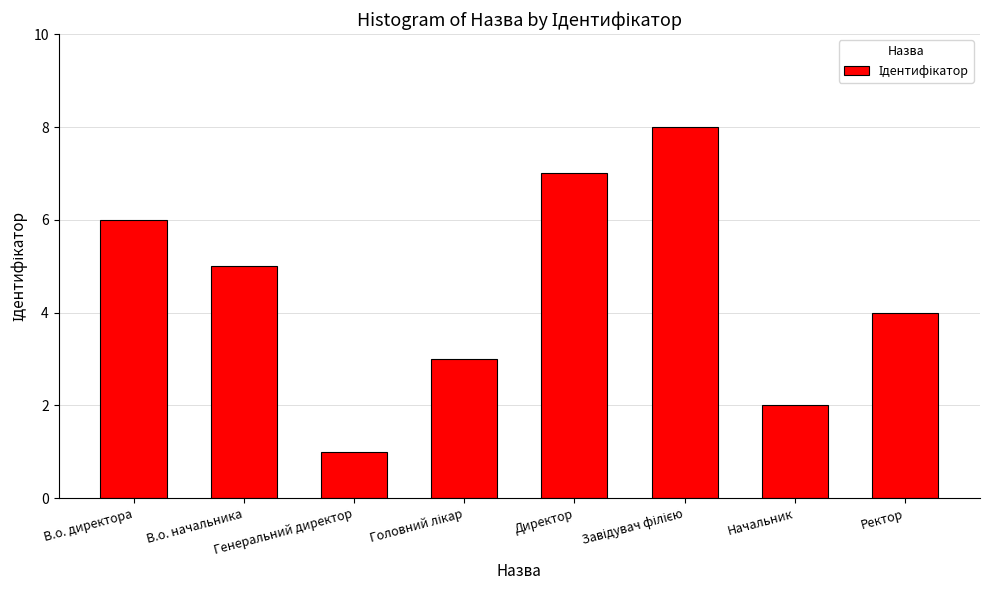

What is the greatest value displayed?

8